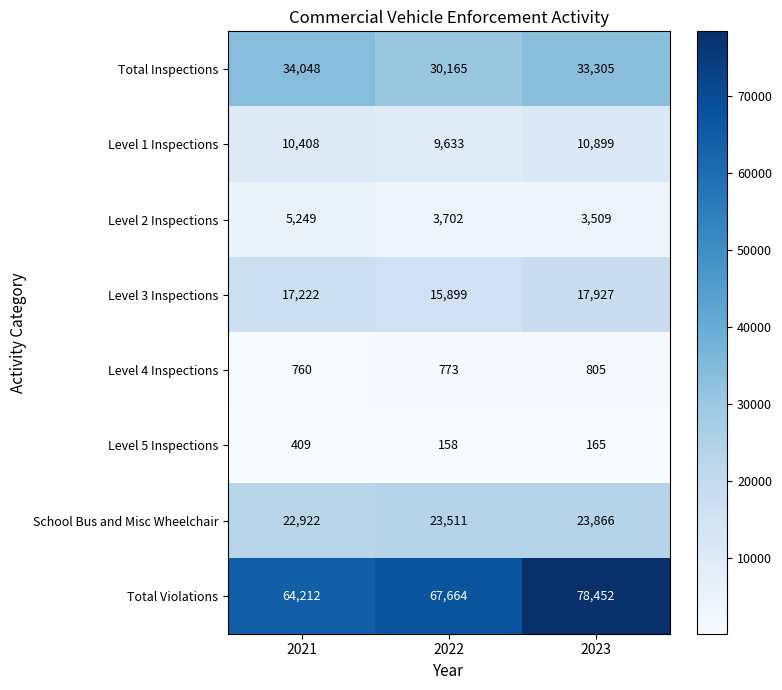

Count the Level 3 Inspections values in the range 15899 to 17927.

3